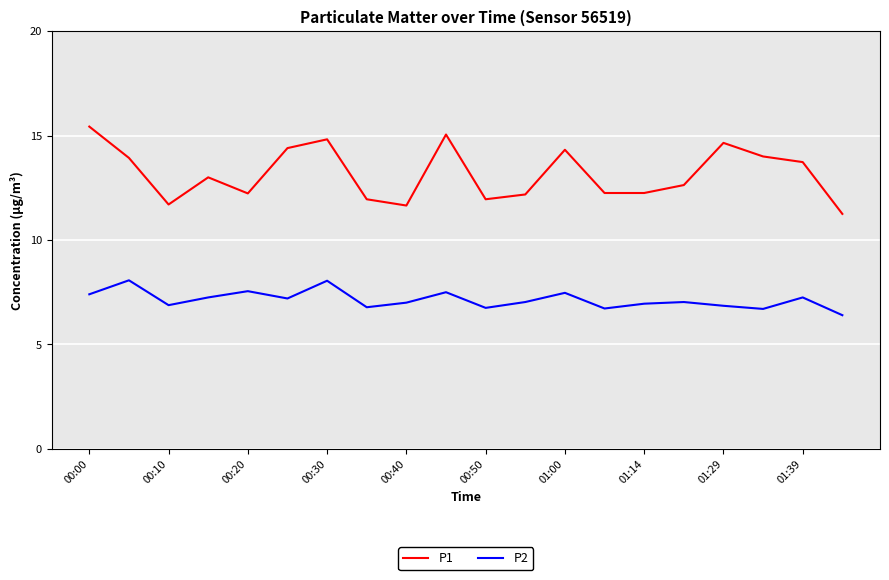

True or false: P1 has more than 2 points higher than both neighbors.

True